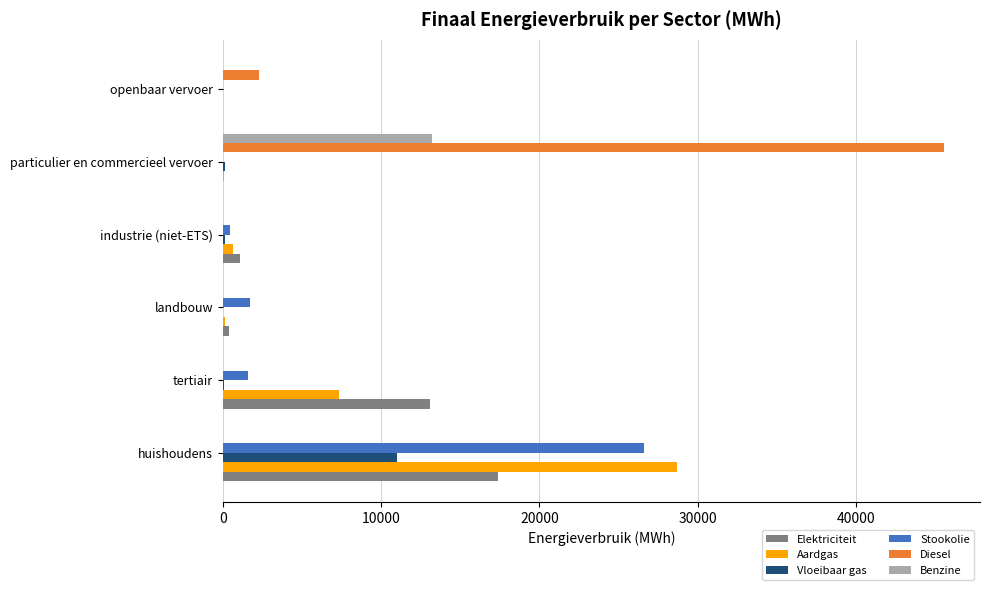

What is the sum of all Benzine values?

13184.8